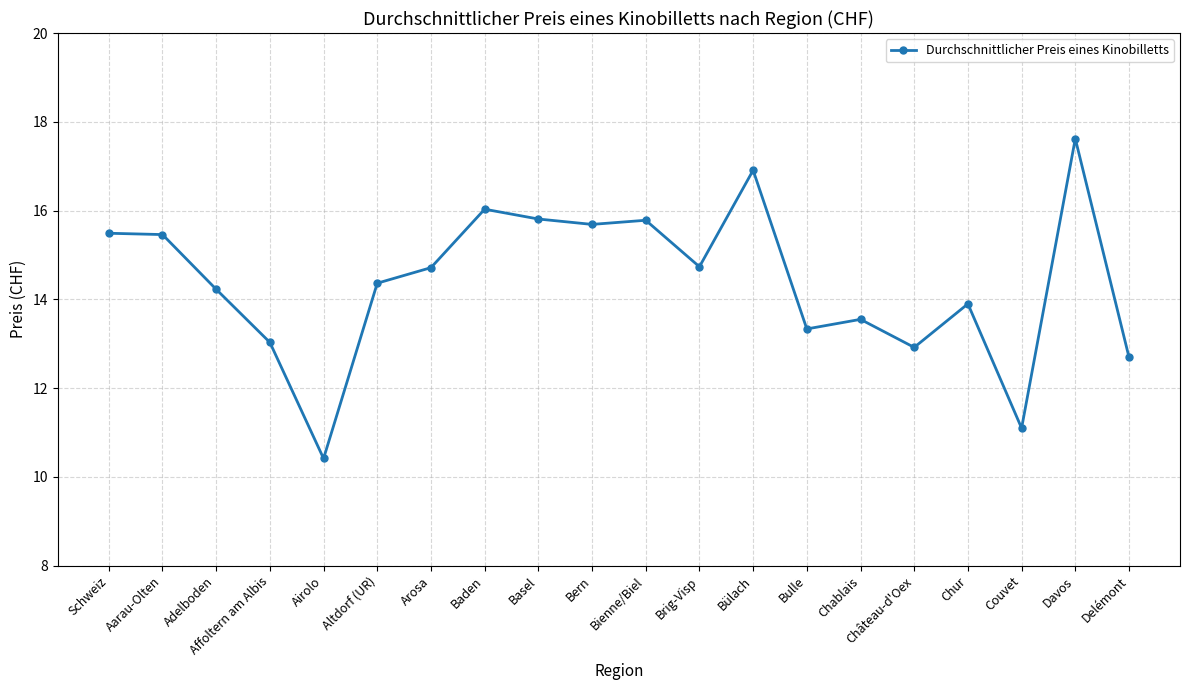

What is the approximate value at Baden?

16.0